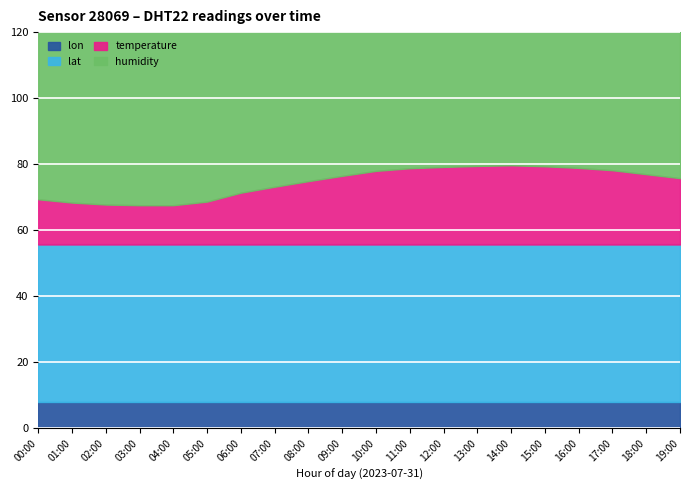

What position from the right is 14:00?

6